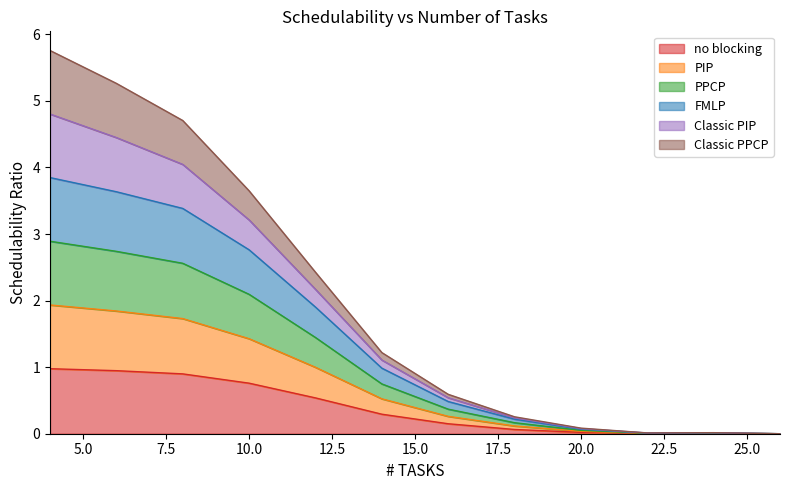

True or false: no blocking and PIP cross at least once.

False